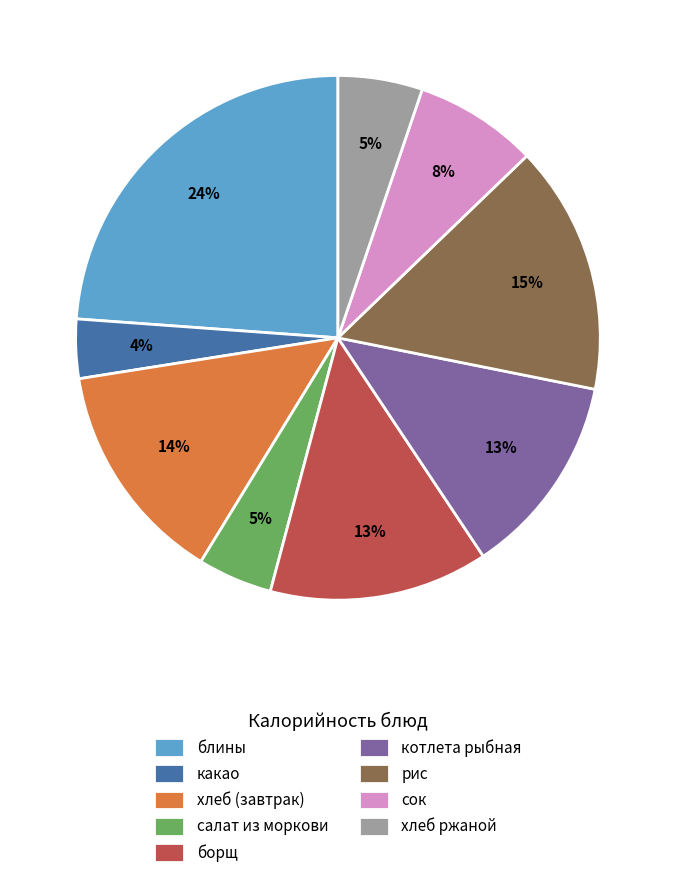

Does борщ account for over 50% of the chart?

No